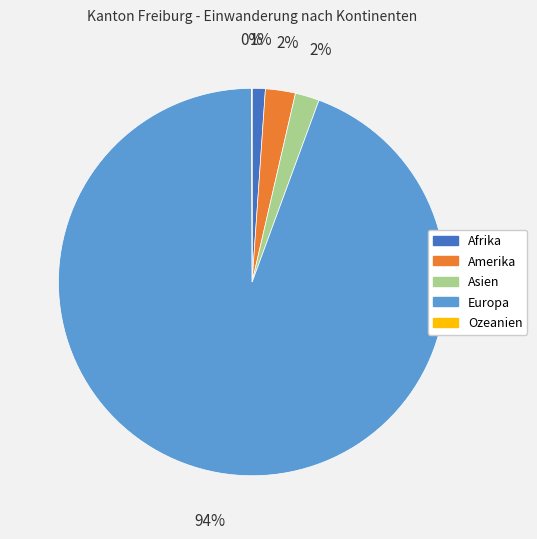

Does Afrika represent more than half of the total?

No